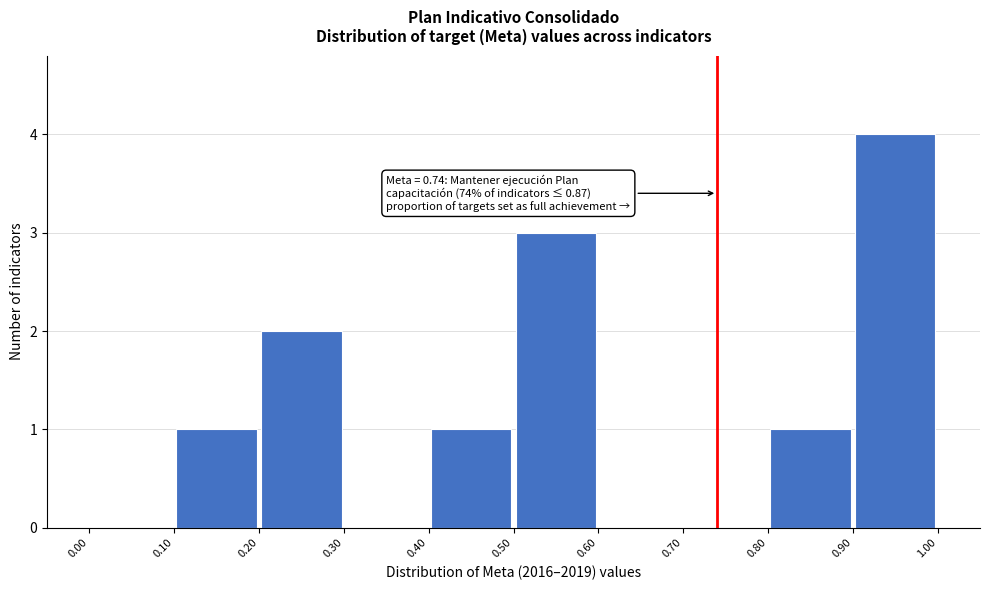

Which range on the x-axis has the tallest bar?

0.90 to 1.00